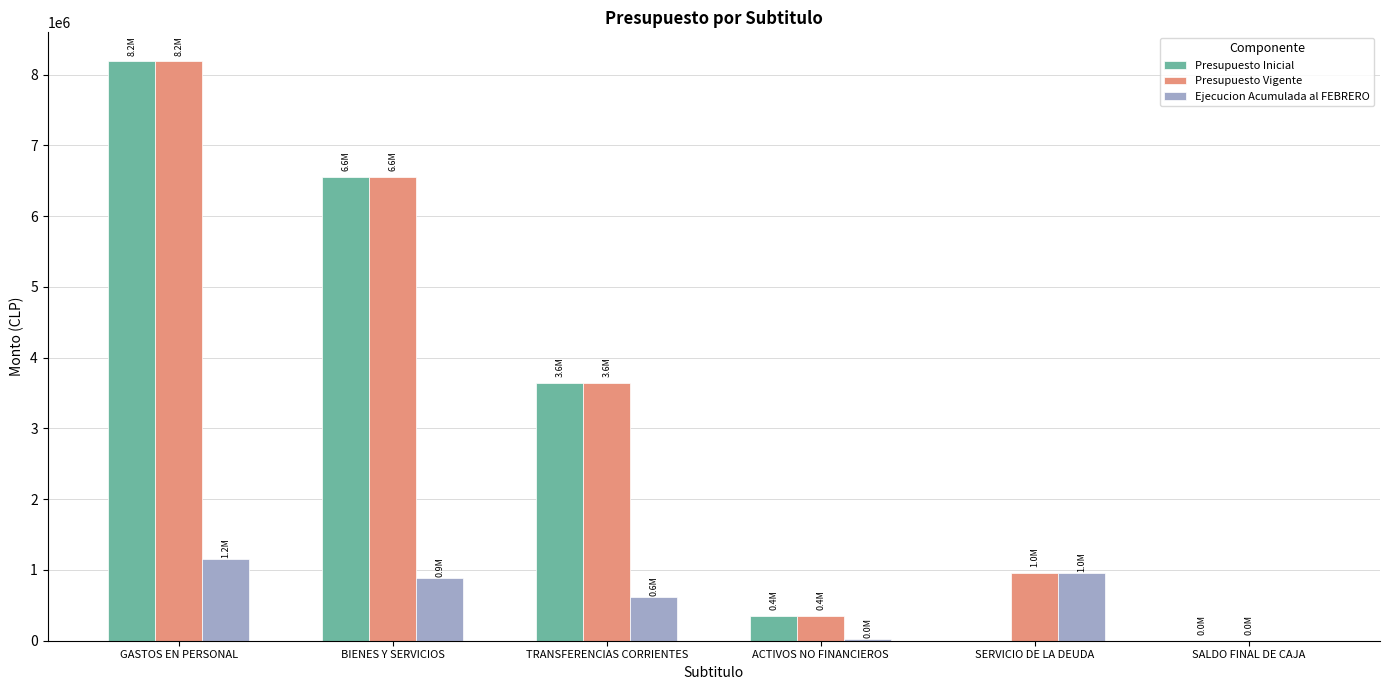

What is the highest value of the Ejecucion Acumulada al FEBRERO series?

1152199